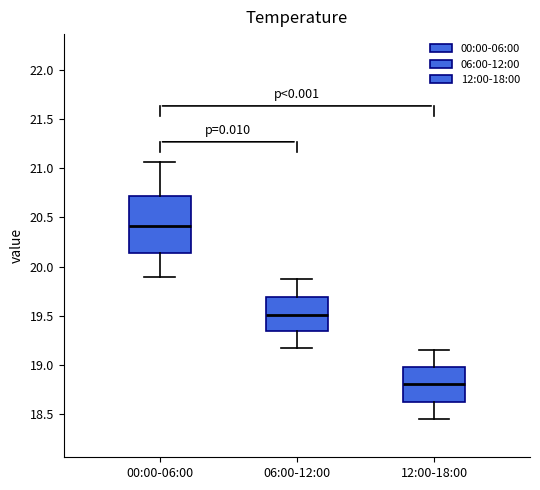

Which box is the tallest, from its lower edge to its upper edge?

00:00-06:00